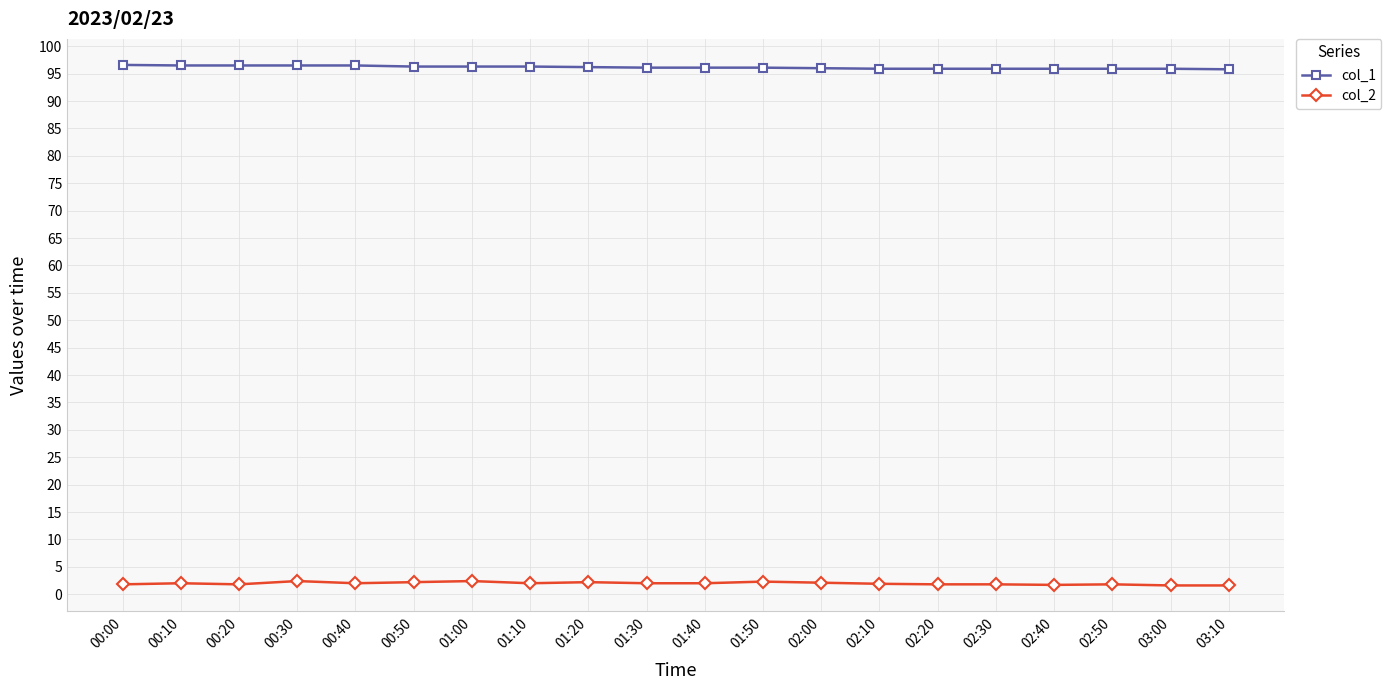

True or false: col_2 has more than 0 points higher than both neighbors.

True